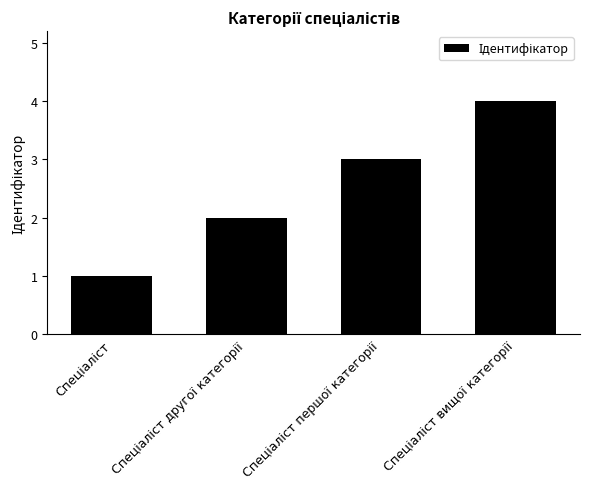

How many categories are shown in the chart?

4